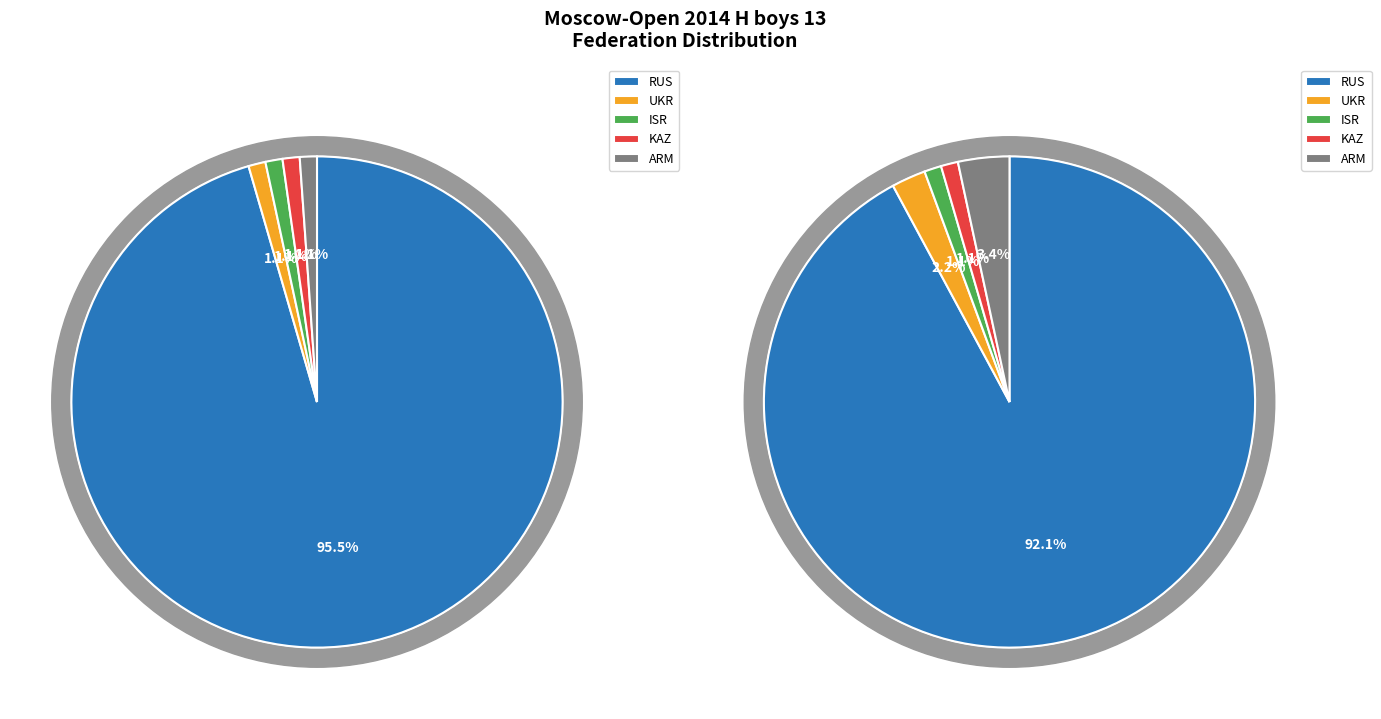

Which category accounts for the majority?

RUS